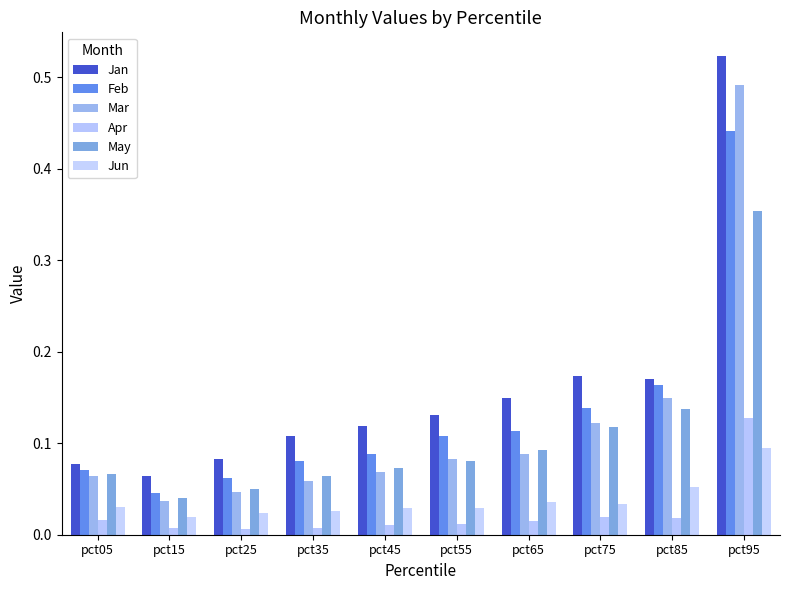

How many bars are there in each group?

6